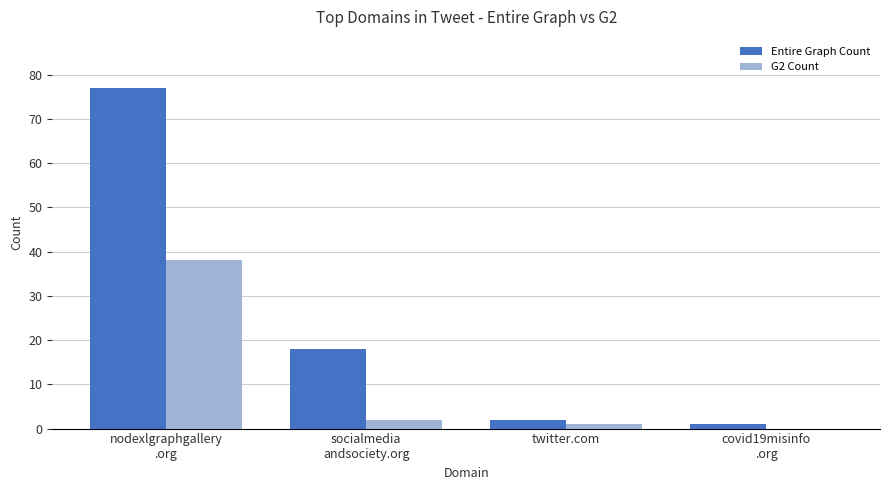

What is the sum of all Entire Graph Count values?

98